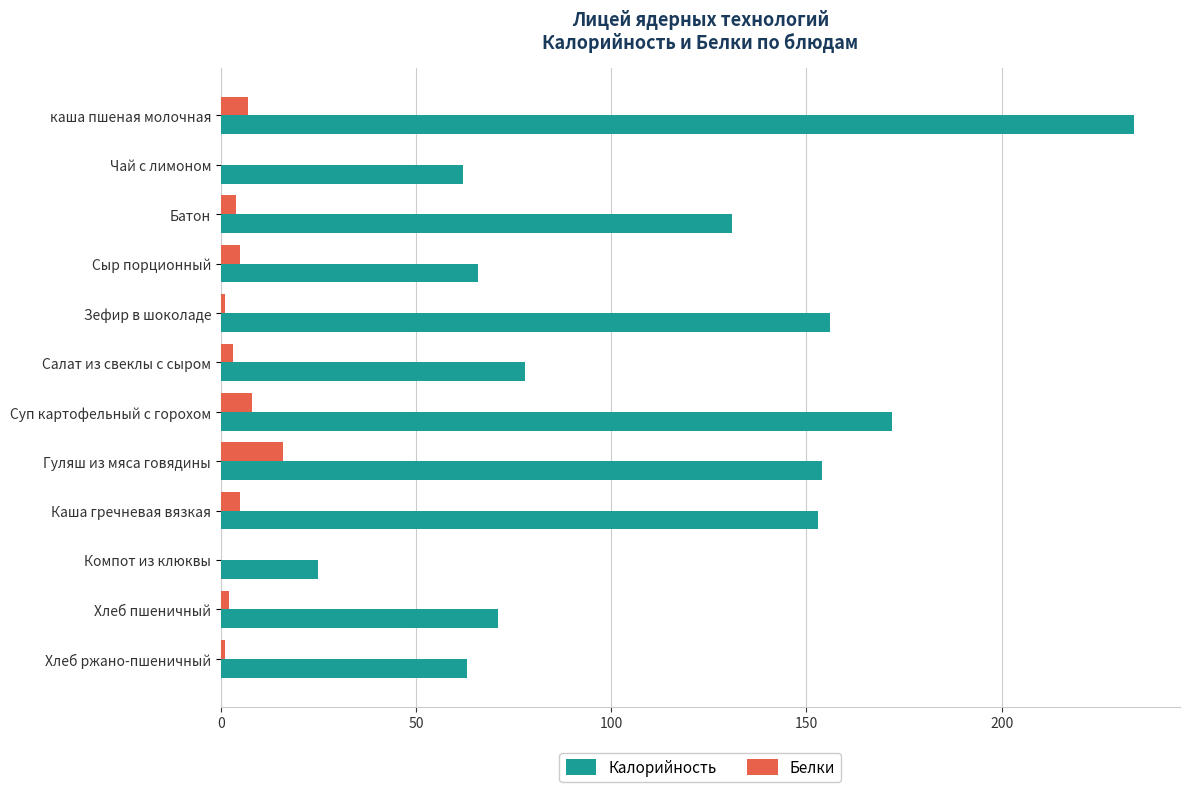

What are all the series names shown in the legend?

Калорийность, Белки